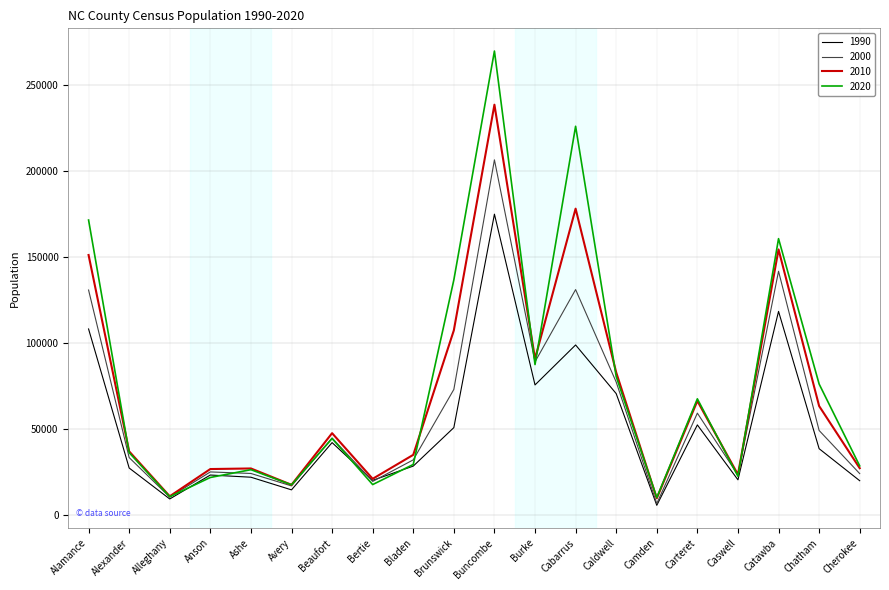

What is the sum of the 2020 values at Alleghany and Bladen?

40494